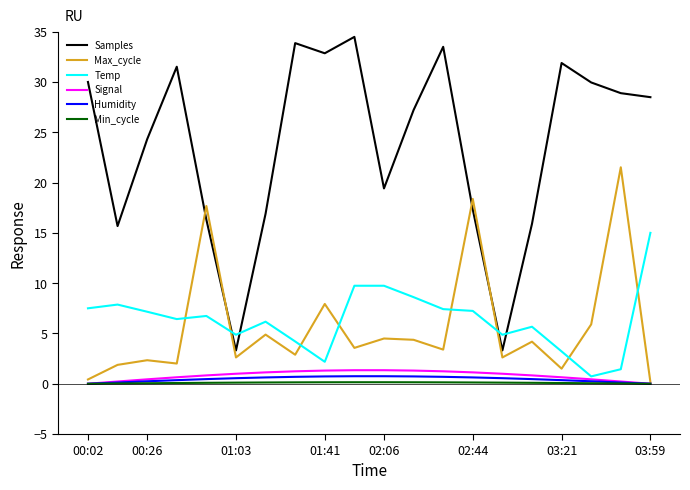

Which series has the largest total across all categories?

Samples